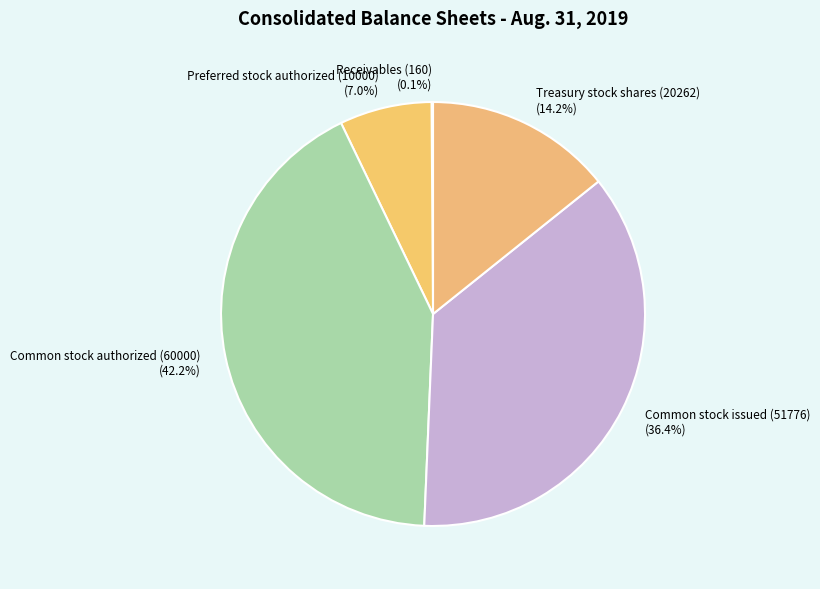

Is there any slice that represents more than half of the pie?

No